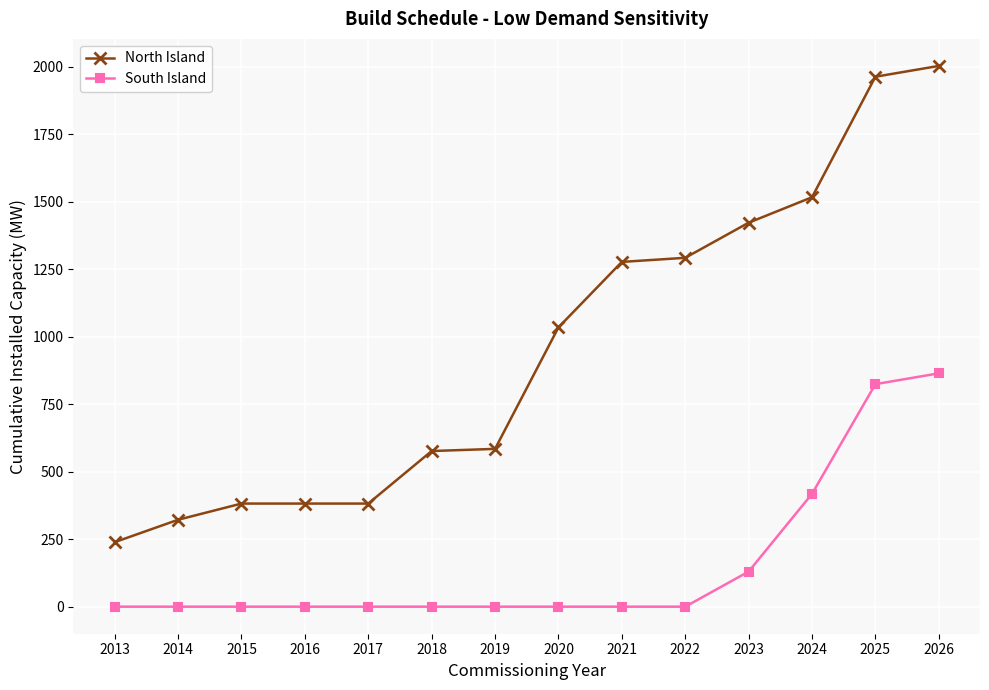

True or false: South Island and North Island cross at least once.

False